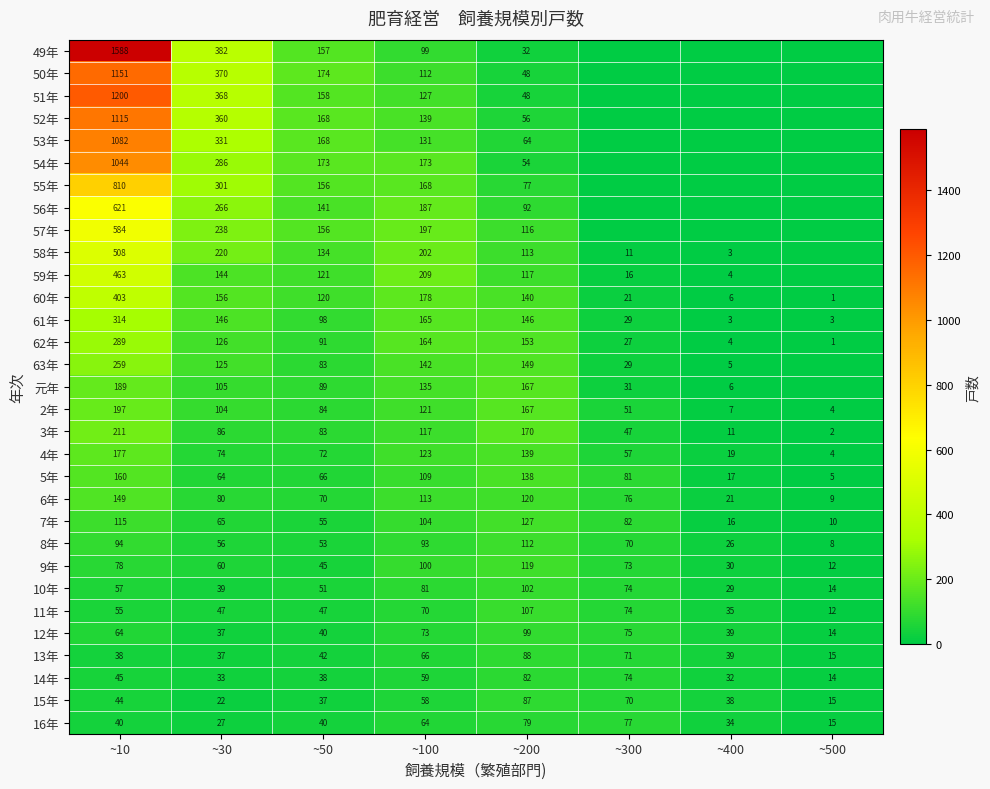

What is the sum of all 6年 values?

638